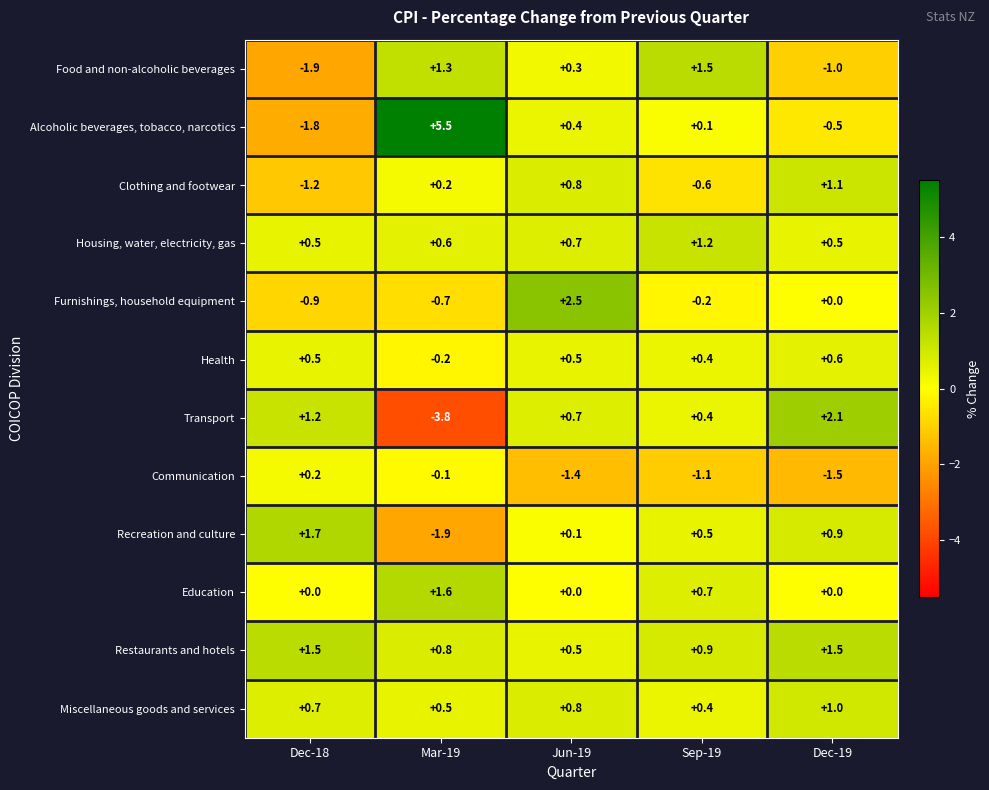

What is the difference between the maximum and minimum values in the Housing, water, electricity, gas series?

0.7